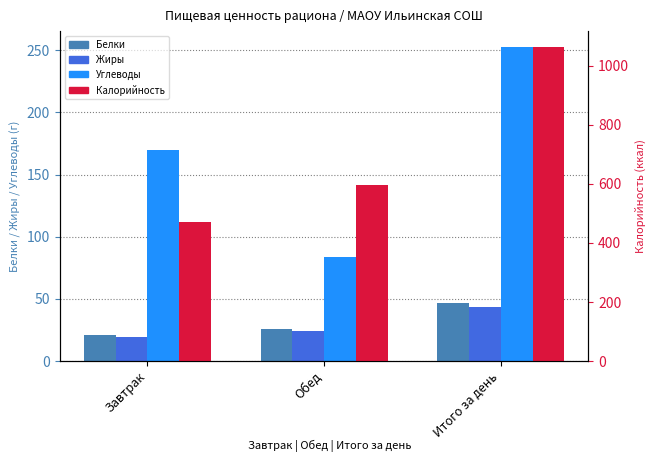

Count the number of categories in the chart.

3